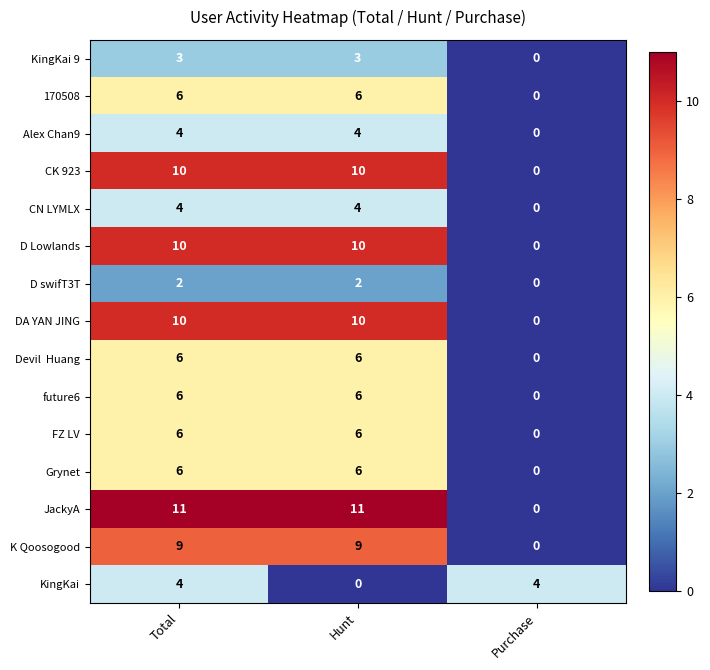

What is the difference between the highest and lowest values at Total?

9